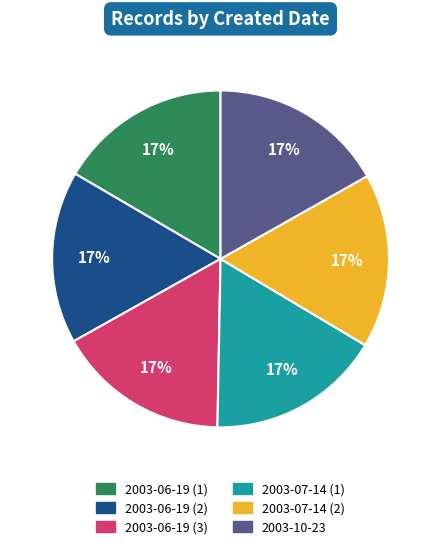

Is the sum of 2003-06-19 (1) and 2003-06-19 (3) greater than half?

No